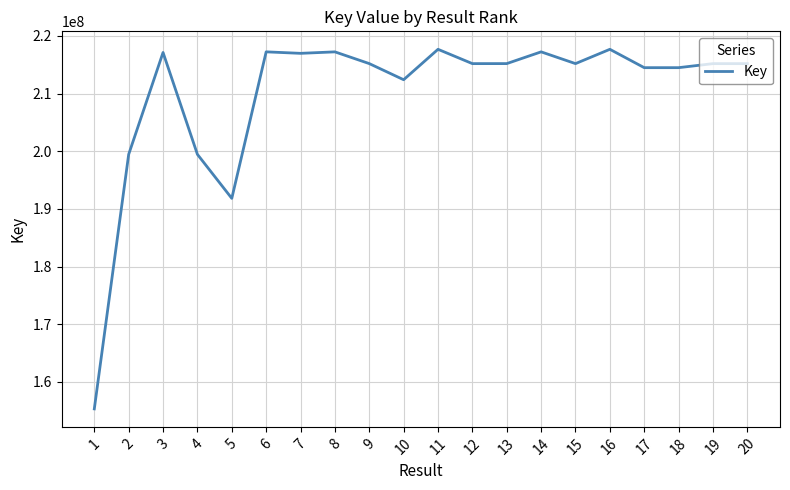

At which label does the data first exceed 215186173?

3